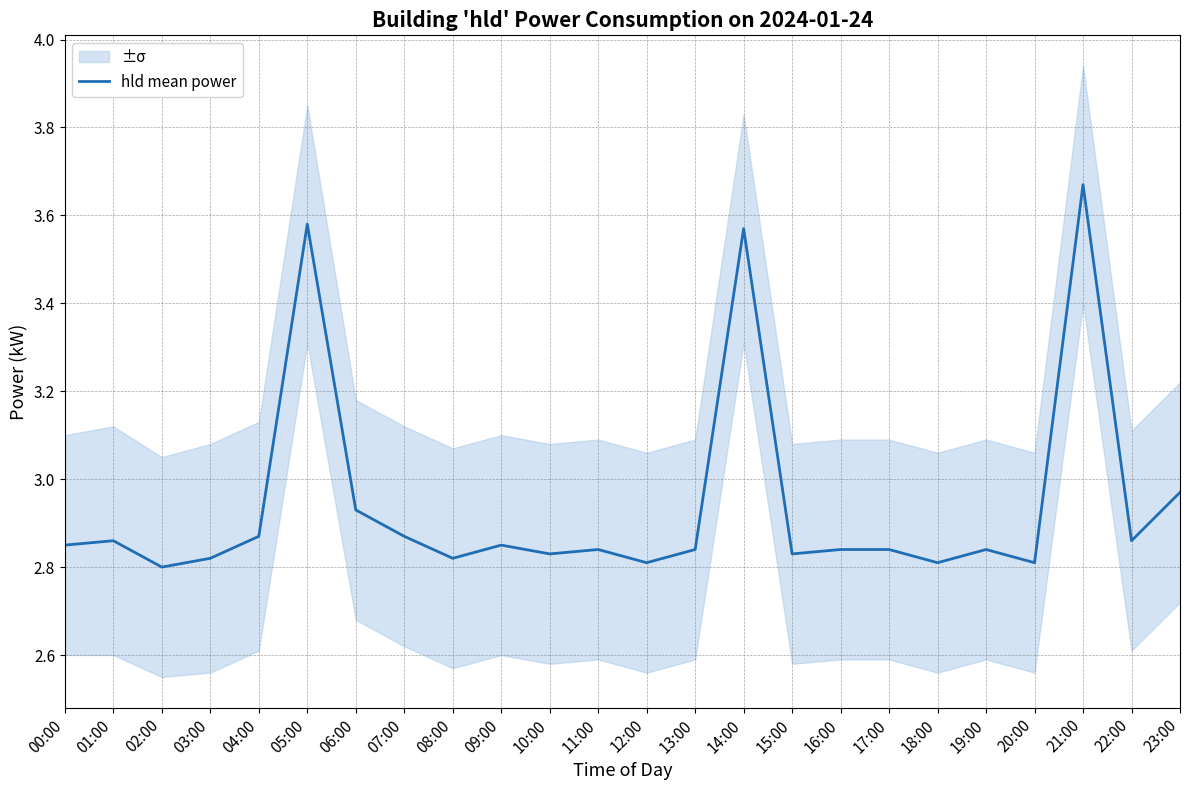

Where is the data nearest to the value 3?

23:00